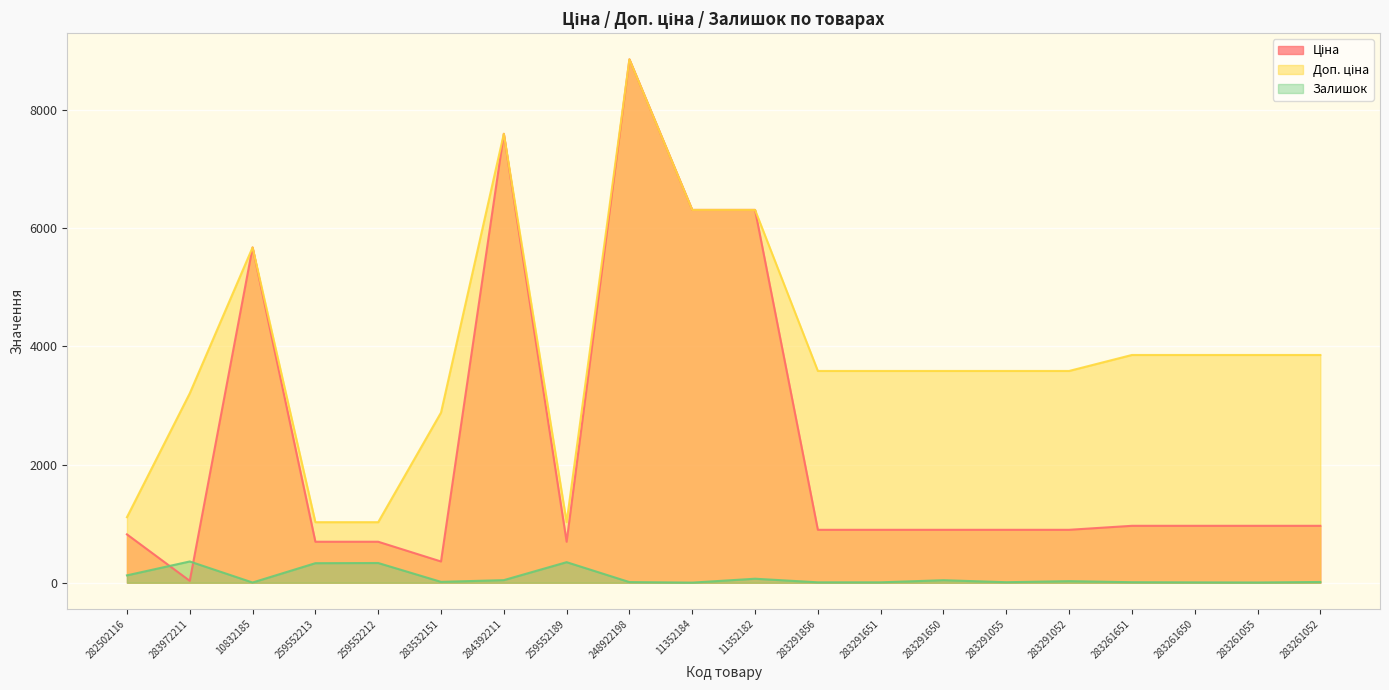

Is it true that Ціна equals 895.9 at 283291856?

True